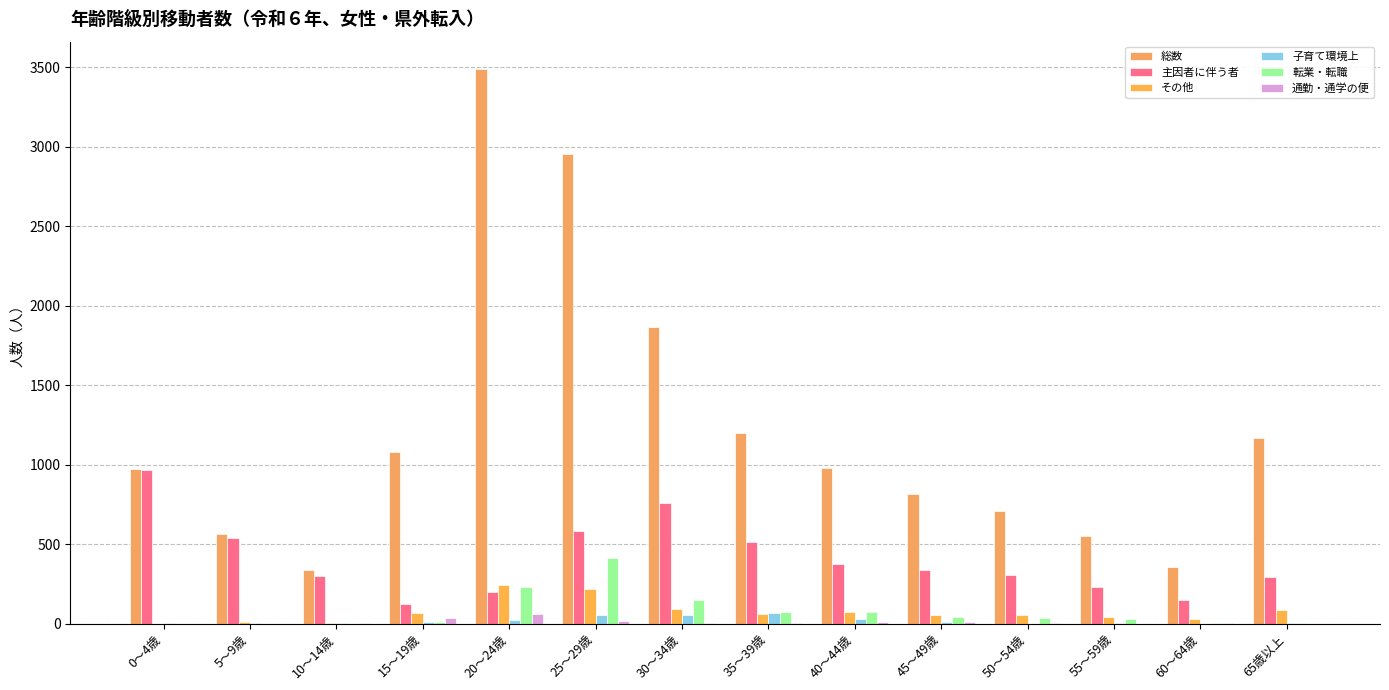

How many values in the 総数 series exceed 977?

7